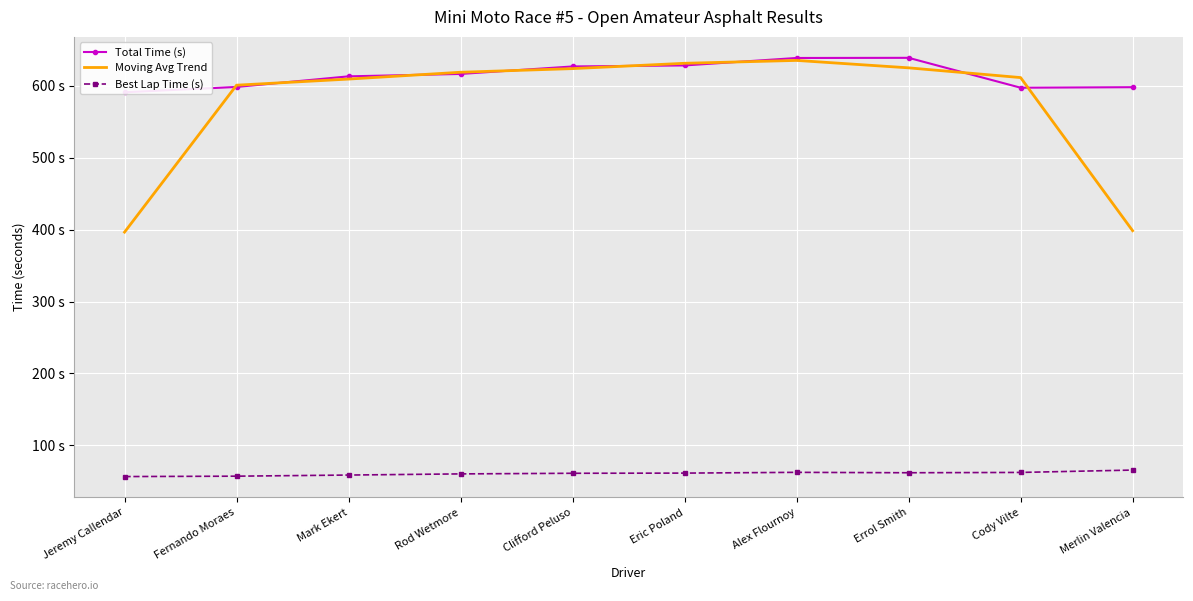

True or false: Best Lap Time (s) has more than 1 points higher than both neighbors.

False